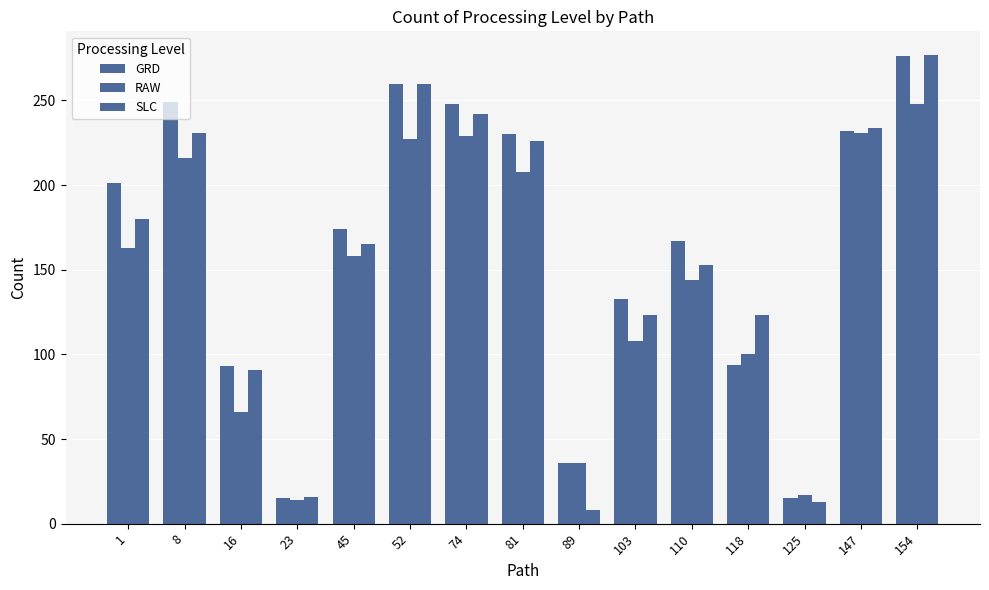

How many values in the GRD series are below 174?

7